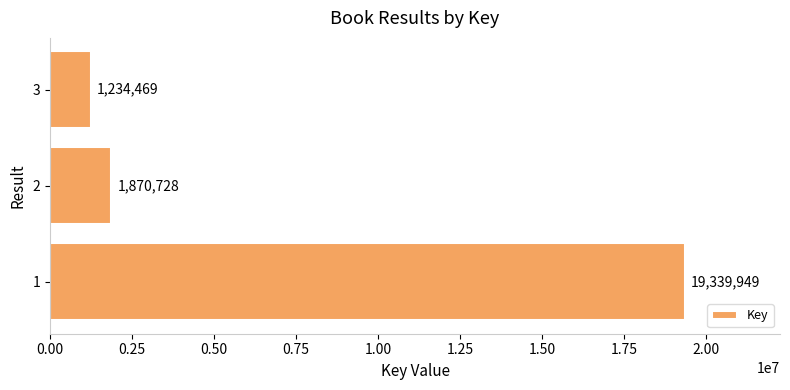

List the labels in order of value, largest first.

1, 2, 3